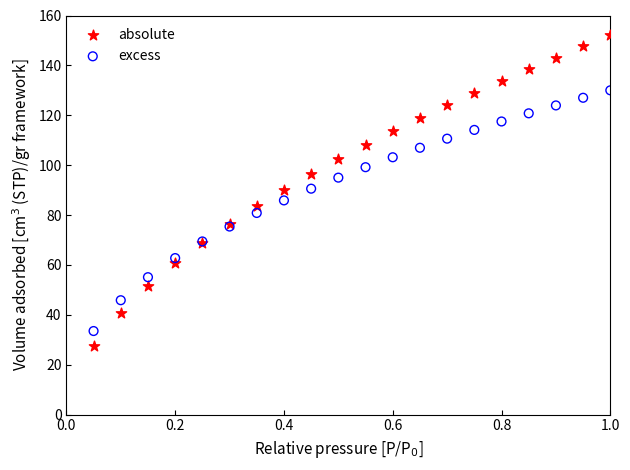

Which series contains the highest Y value?

absolute